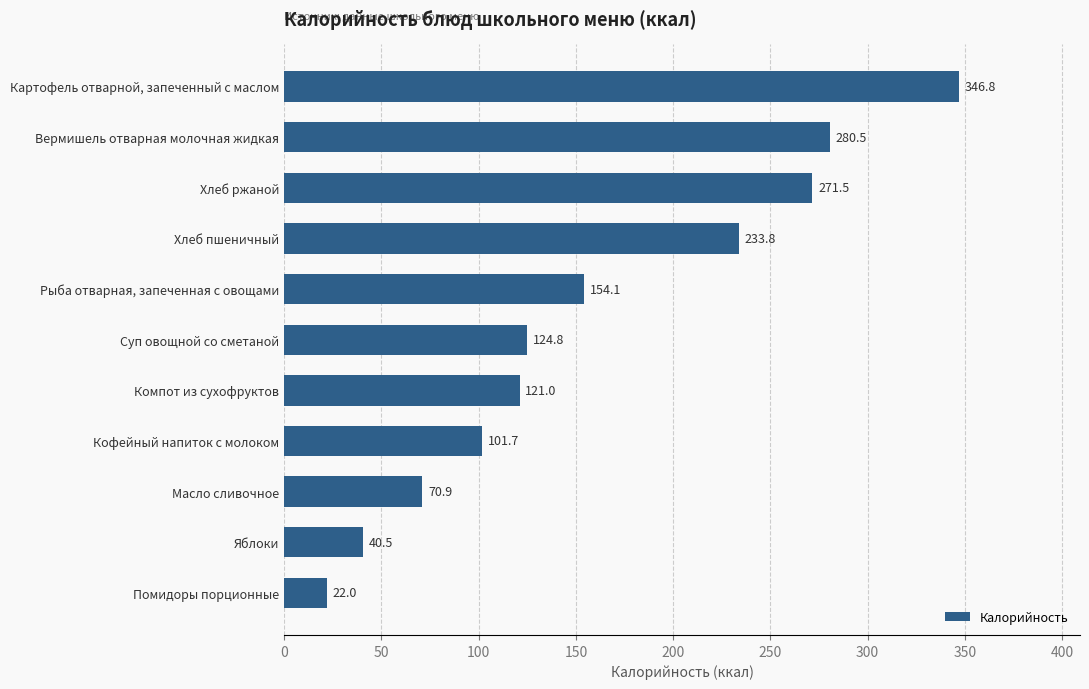

Which has a higher value, Вермишель отварная молочная жидкая or Хлеб пшеничный?

Вермишель отварная молочная жидкая